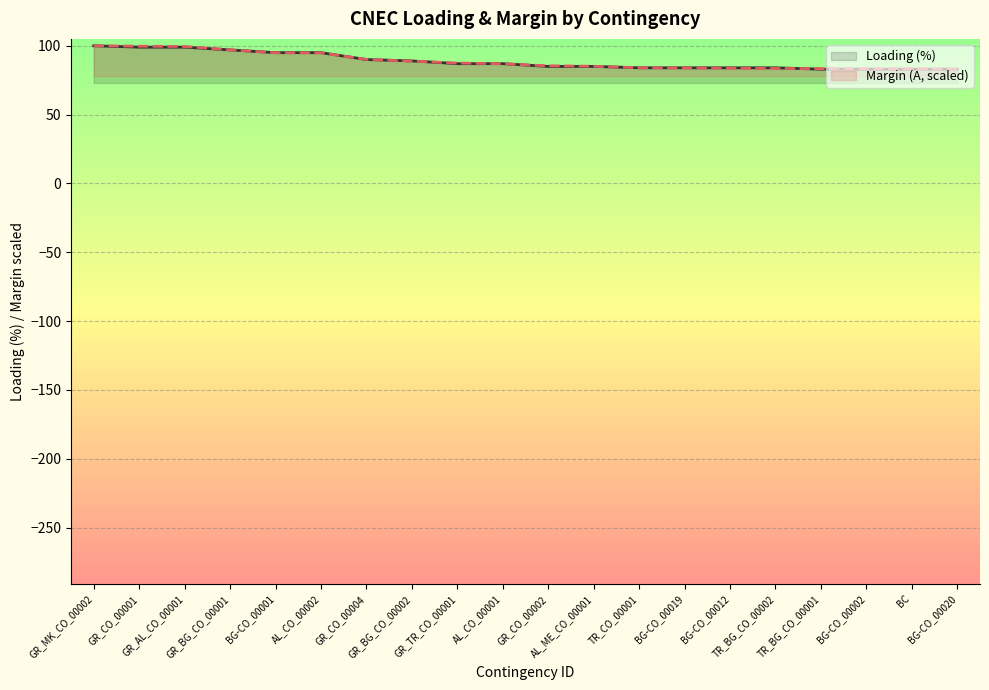

What is the value of the Margin (A) point at the 1st from the left?

100.0